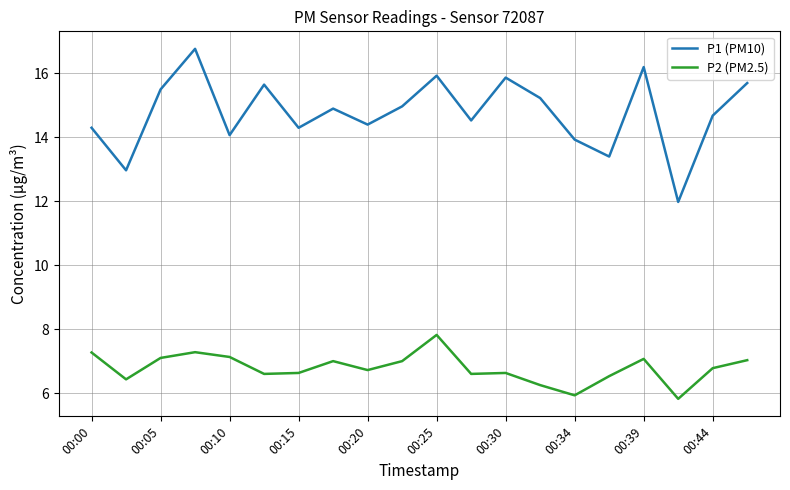

Does the chart display data point markers on the line(s)?

No